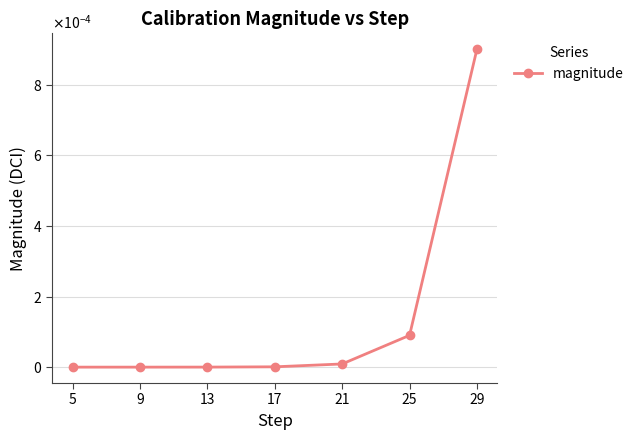

List the labels in order of value, largest first.

29, 25, 21, 17, 13, 9, 5